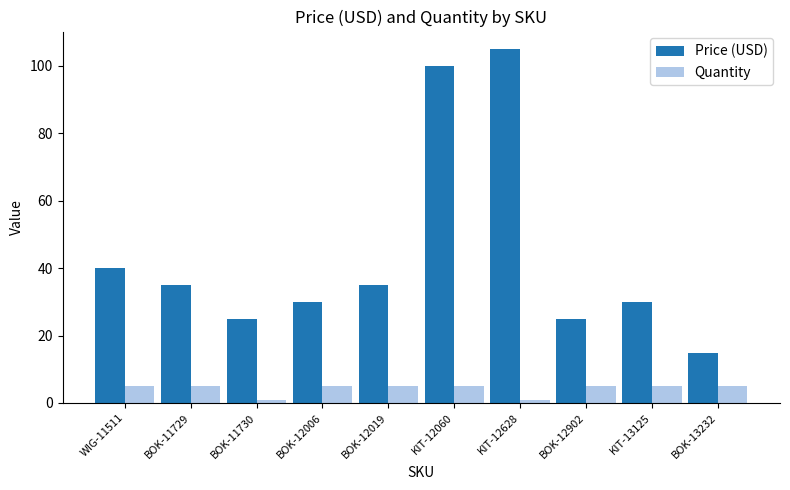

Which category has the lowest value in the Price (USD) series?

BOK-13232